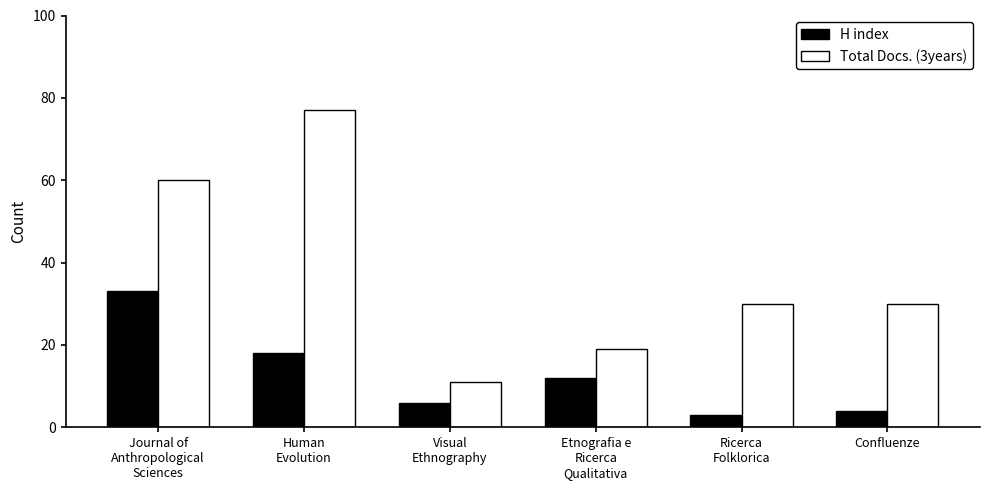

How many series are shown in this chart?

2